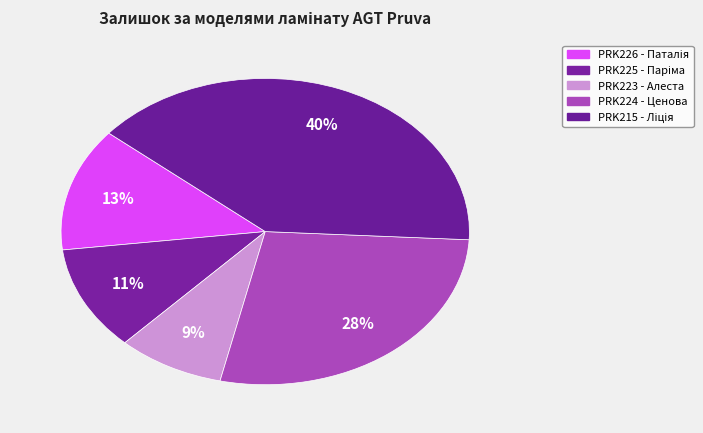

Count the number of slices in the pie.

5